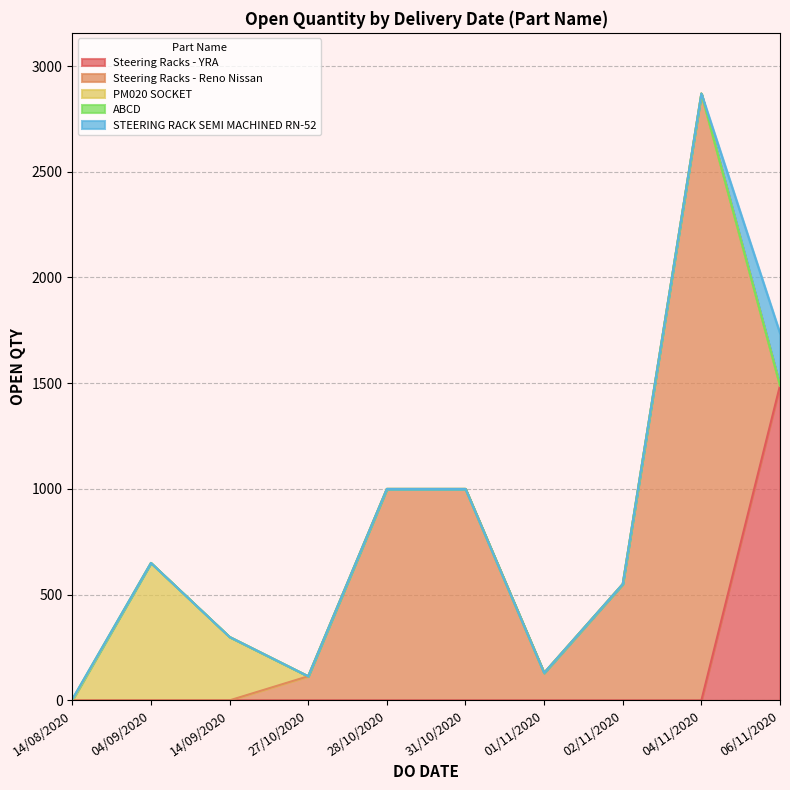

At which category is the sum across all series the highest?

04/11/2020